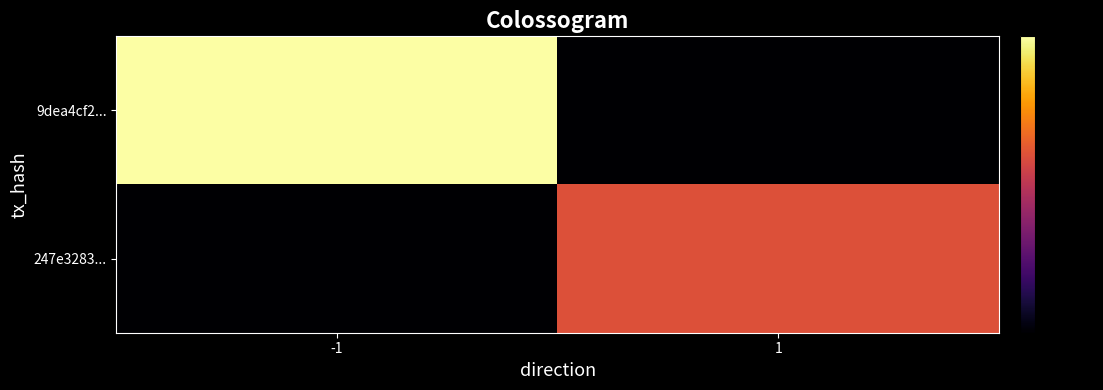

Which has a higher value, -1 or 1?

-1